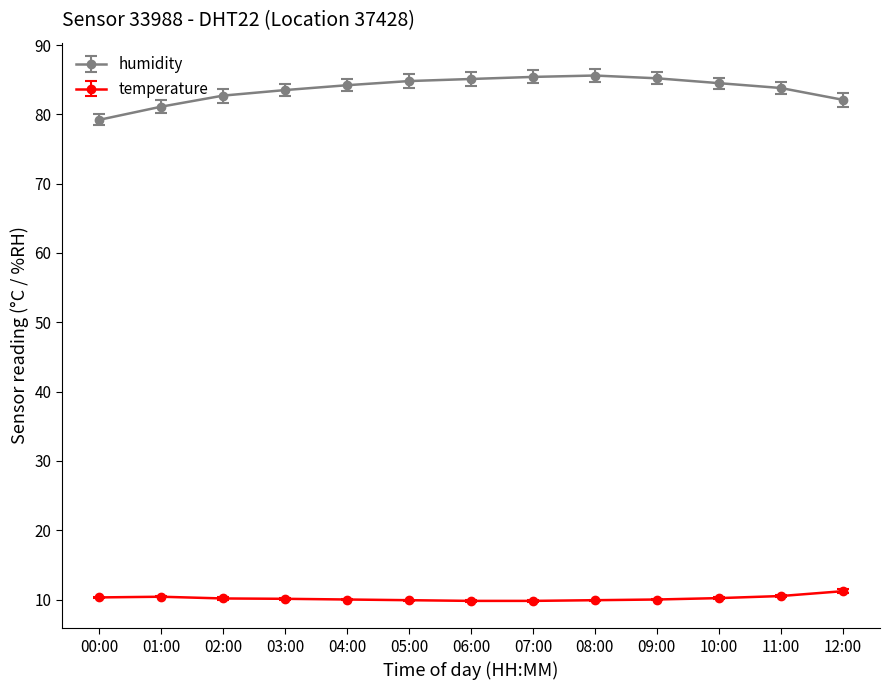

Which series has the largest range (max minus min)?

humidity